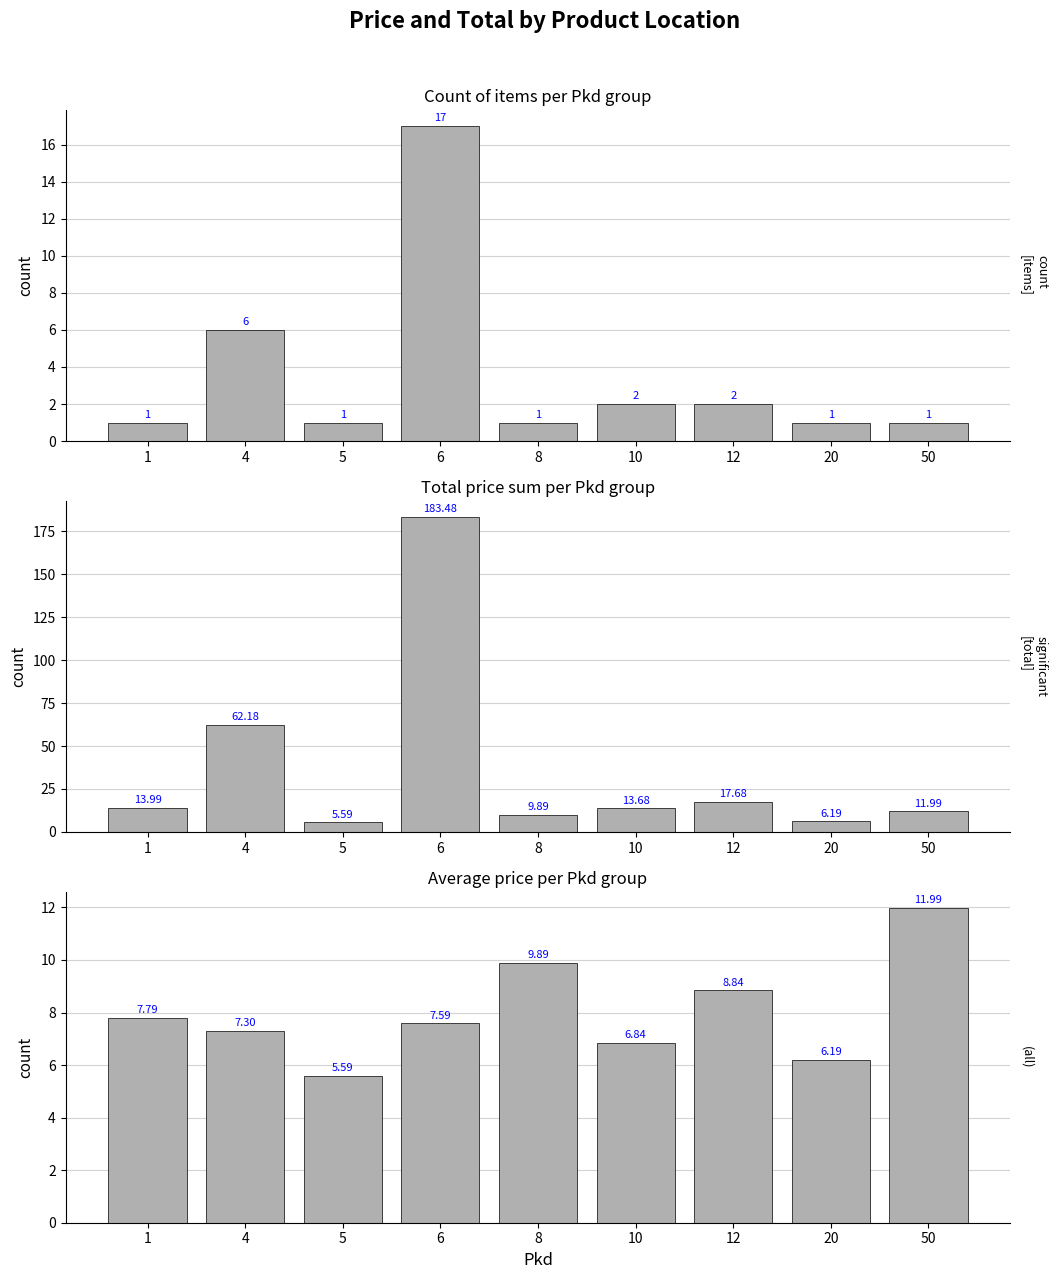

Which series changed the most between 12 and 50?

total price